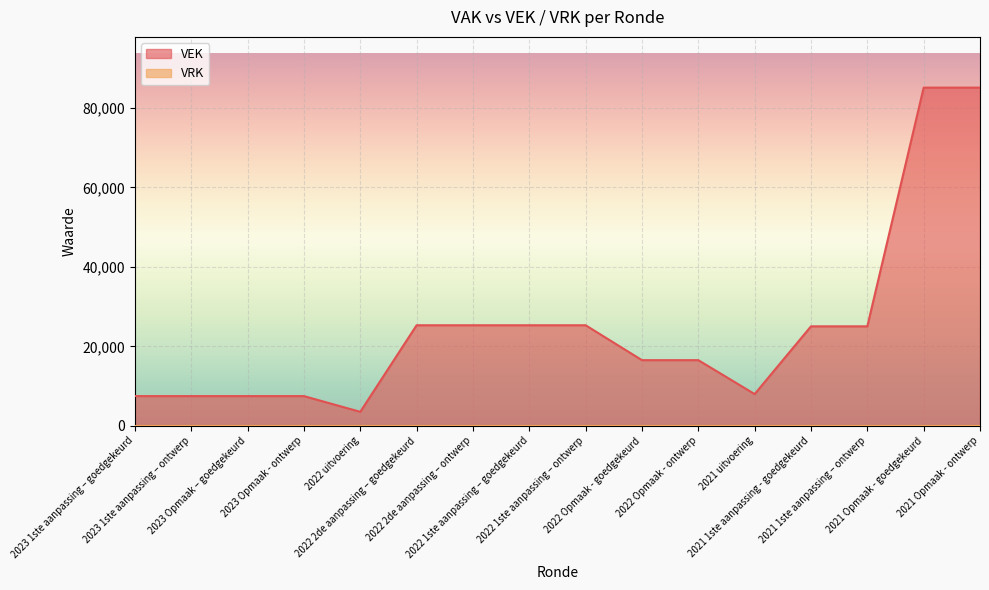

Does the chart display data point markers on the line(s)?

No